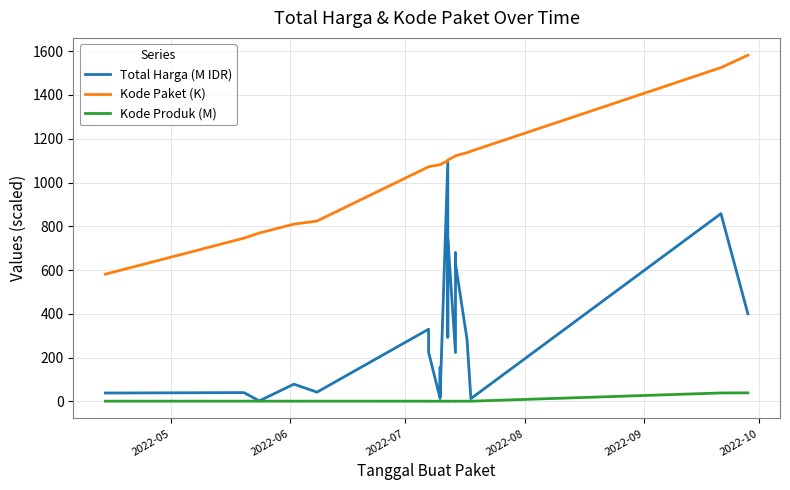

True or false: Kode Produk (M) and Total Harga (M IDR) intersect in this chart.

False